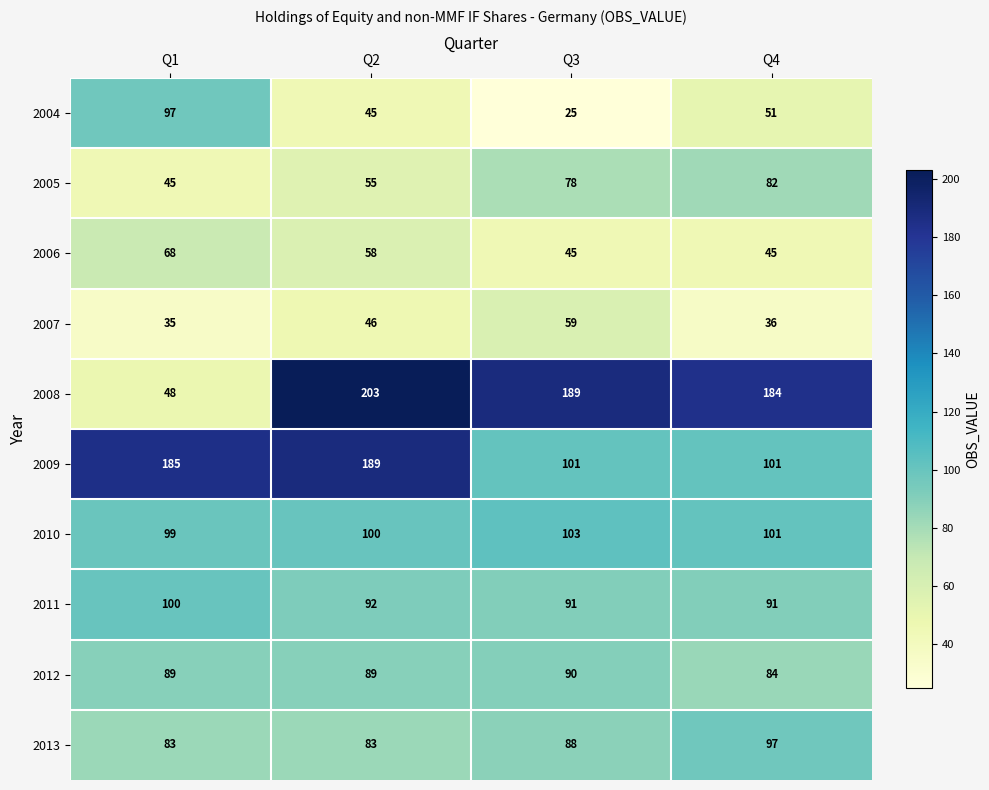

Which series has the largest total across all categories?

2008